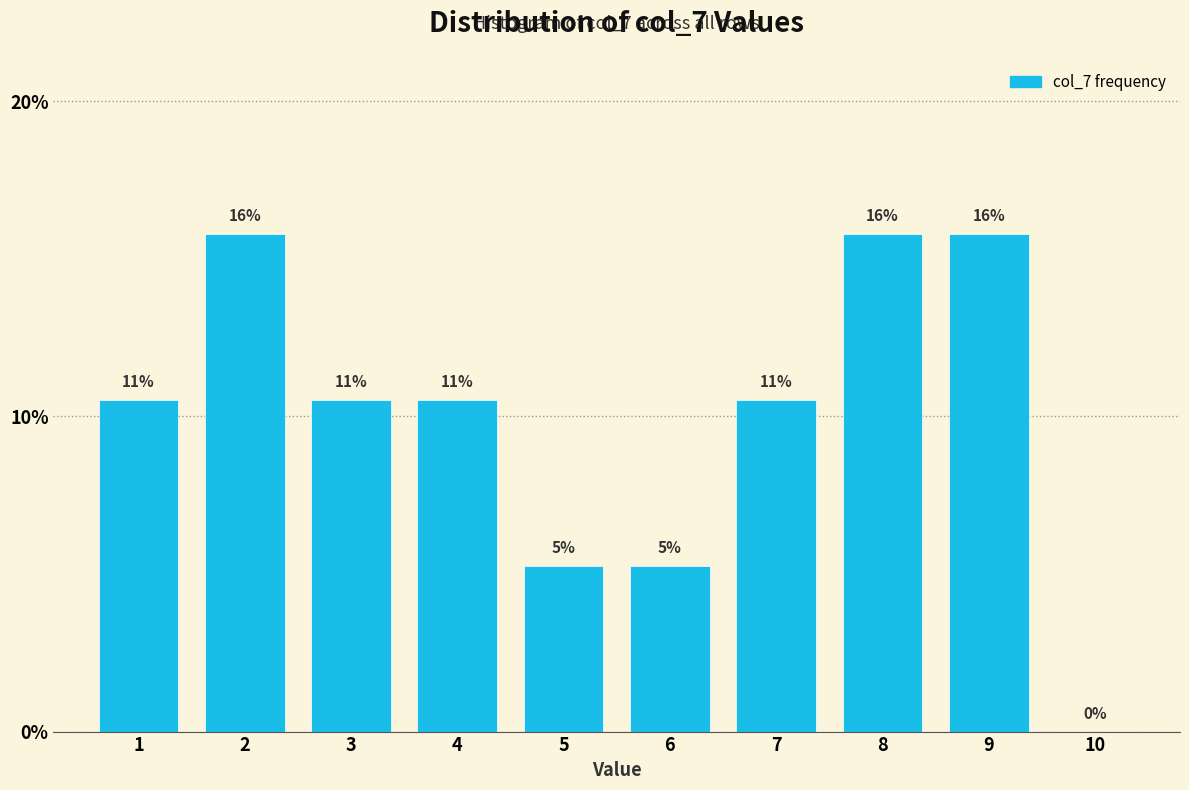

Are the bars horizontal?

No